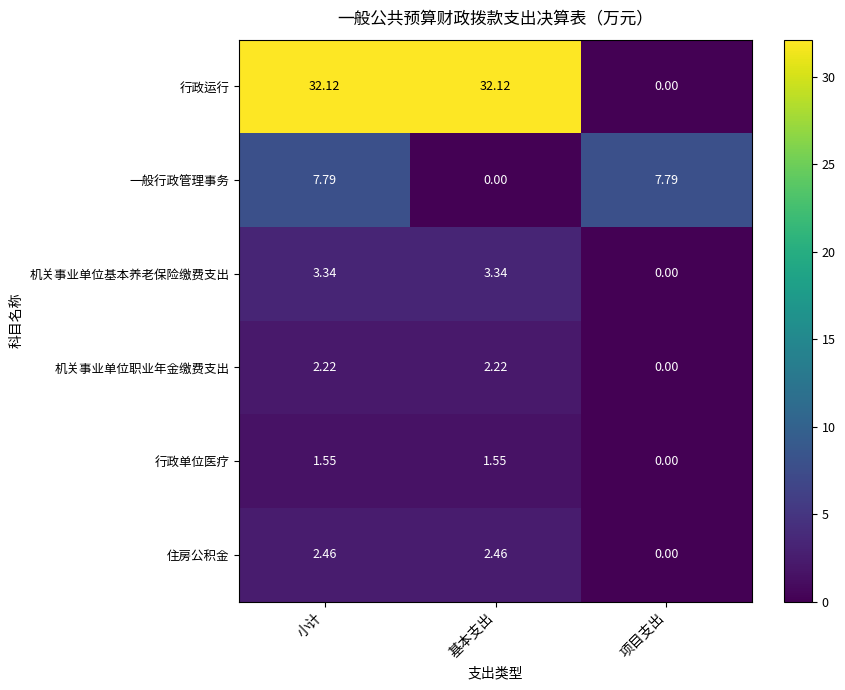

Is the value of 机关事业单位基本养老保险缴费支出 at 基本支出 greater than the value of 一般行政管理事务 at 基本支出?

Yes